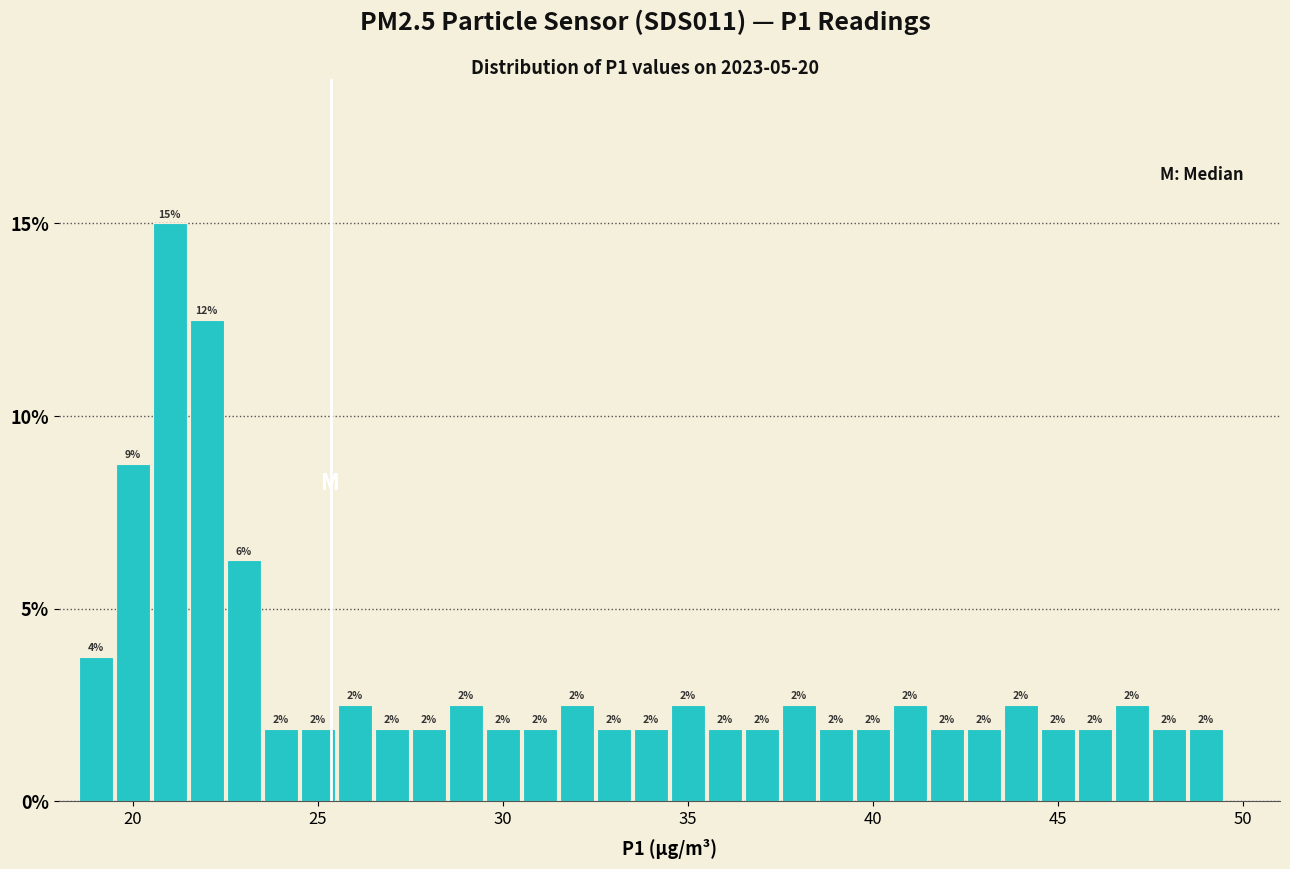

Around what value on the x-axis is the tallest bar? Give the approximate position of its centre, as read against the axis.

21.0